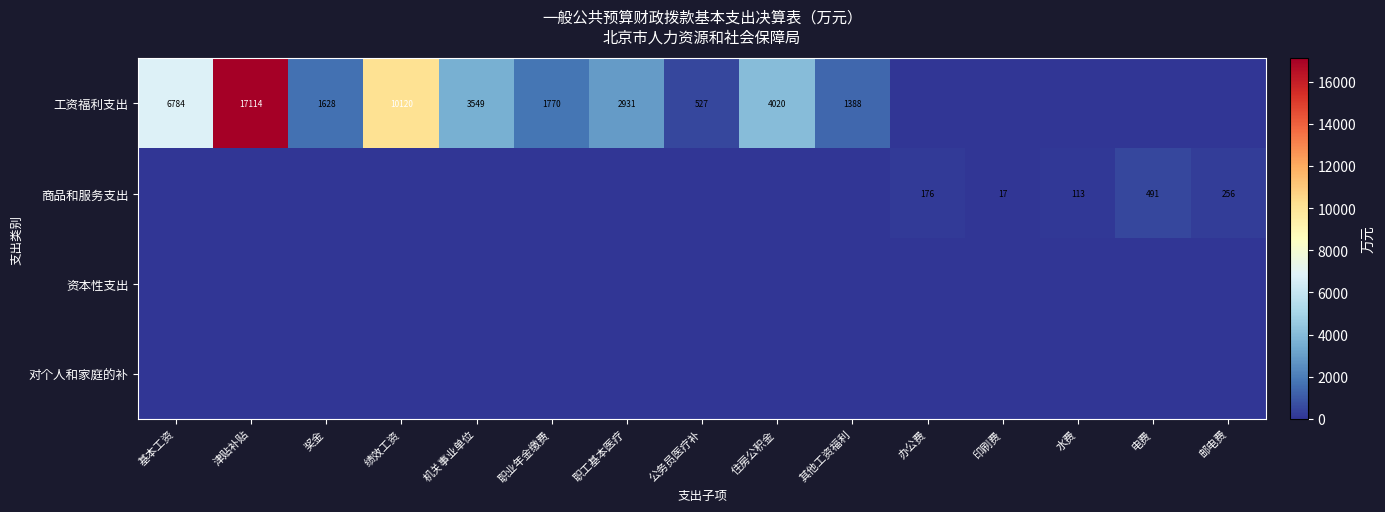

The value of 工资福利支出 at 职业年金缴费 is 534. True or false?

False